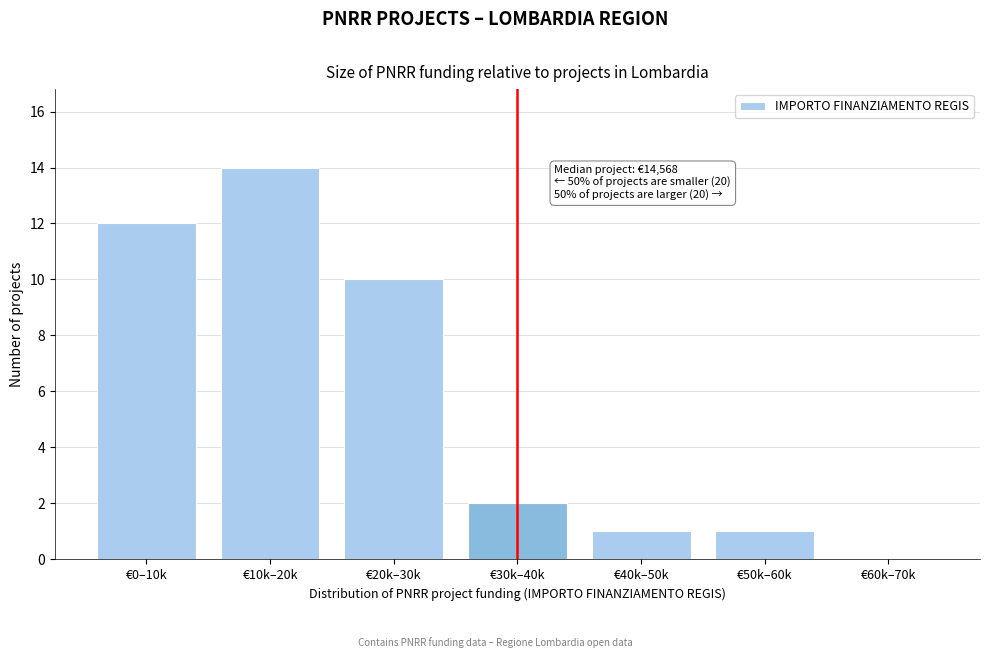

Reading left to right, what are all the values shown in this chart?

€0–10k=12	€10k–20k=14	€20k–30k=10	€30k–40k=2	€40k–50k=1	€50k–60k=1	€60k–70k=0